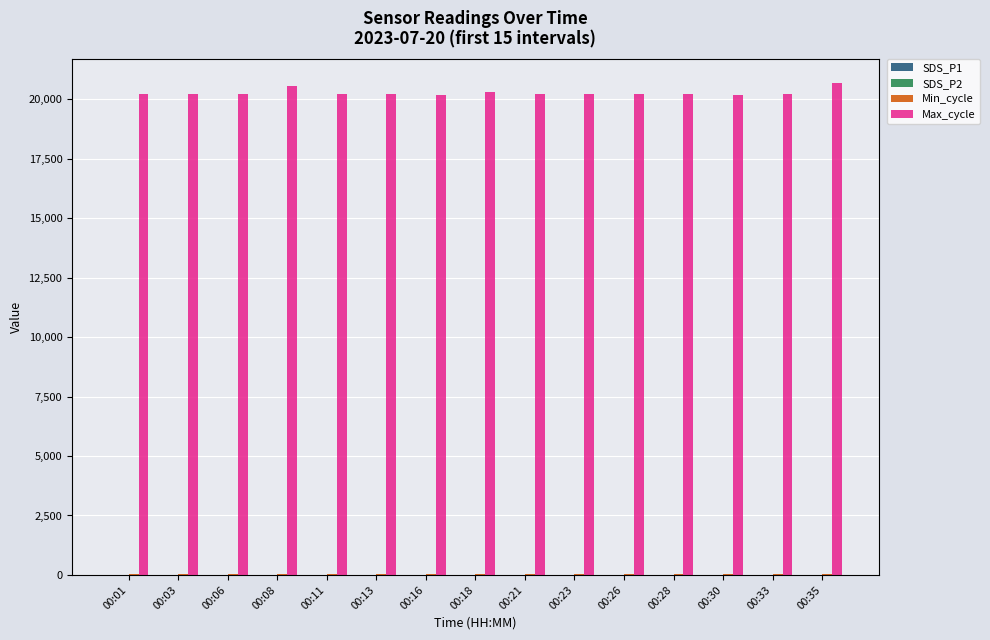

What is the greatest value displayed?

20674.0